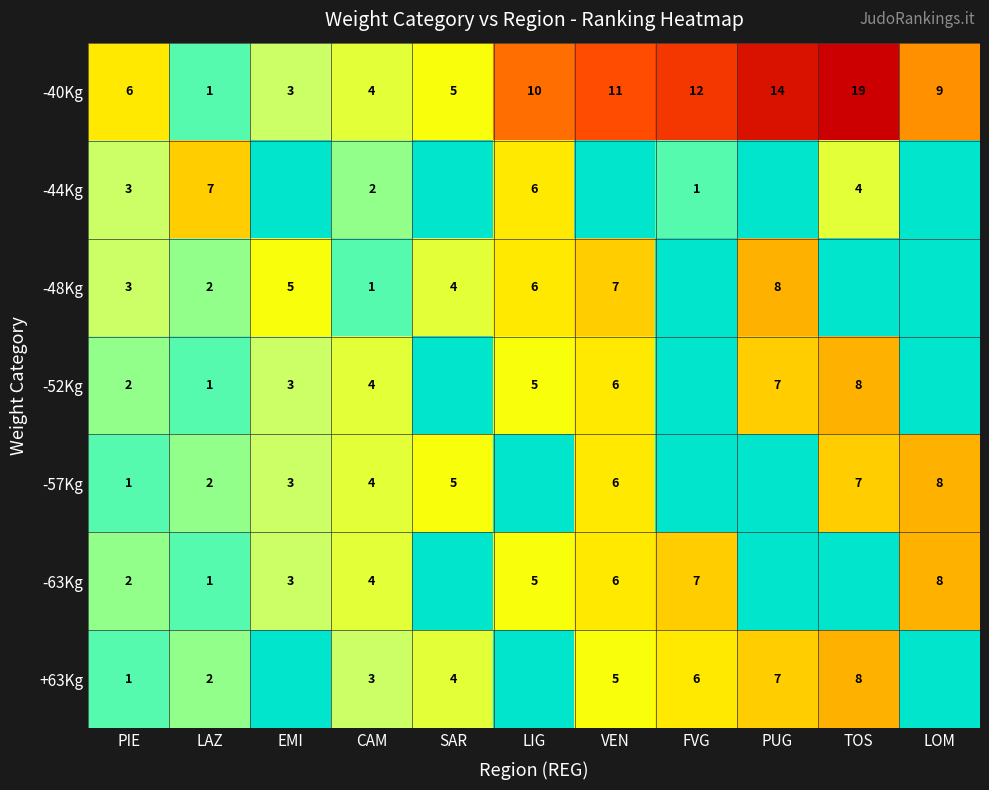

What is the greatest value displayed?

19